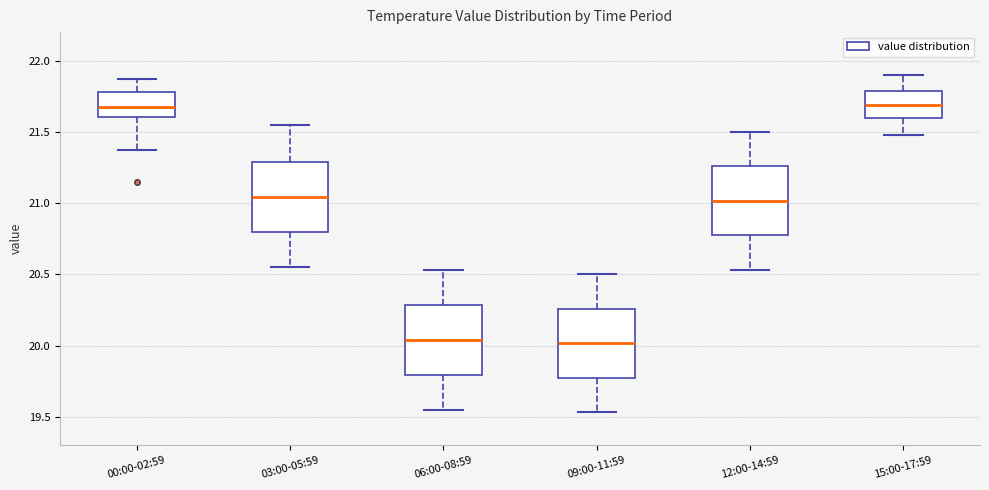

Where is the lower edge of the box for 00:00-02:59 on the y-axis? The values are not printed on the chart, so give them approximately, as read against the axis.

21.60